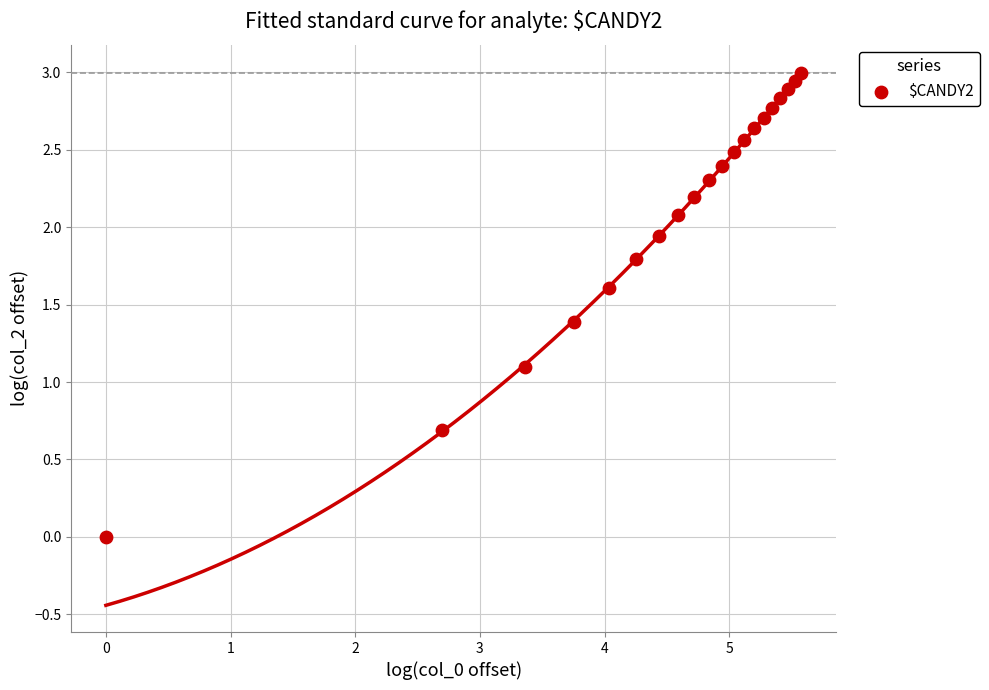

What is the range of X values (max minus min)?

5.6